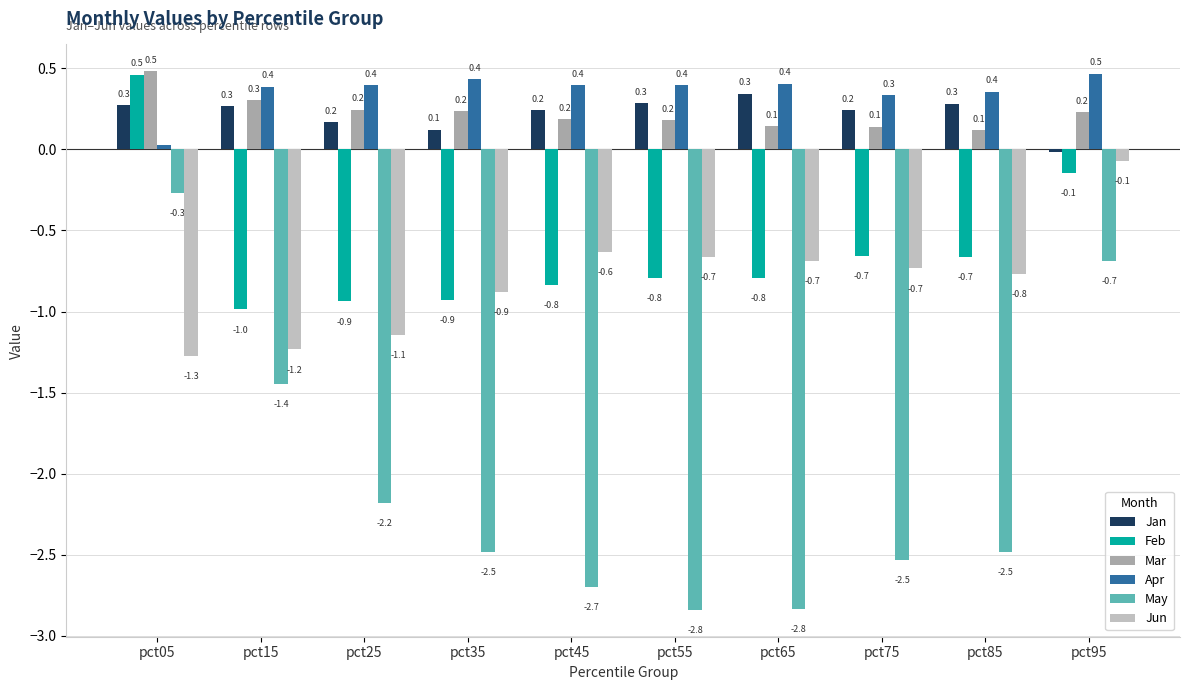

Does the chart contain any negative values?

Yes